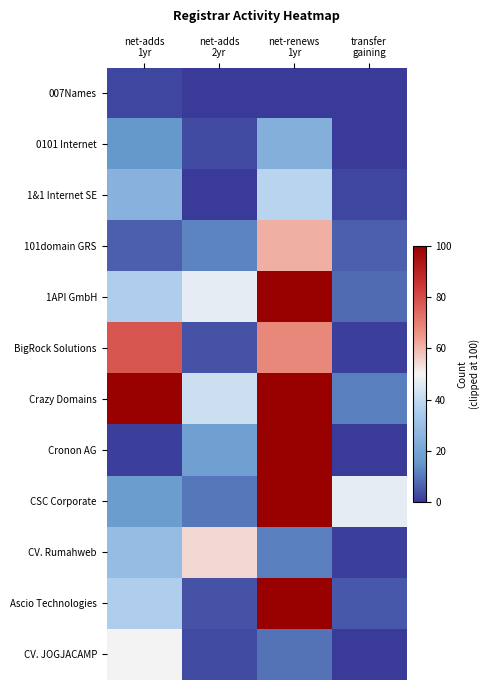

At net-adds 1yr, list the series in order from smallest to largest.

Cronon AG, 007Names, 101domain GRS, 0101 Internet, CSC Corporate, 1&1 Internet SE, CV. Rumahweb, 1API GmbH, Ascio Technologies, CV. JOGJACAMP, BigRock Solutions, Crazy Domains